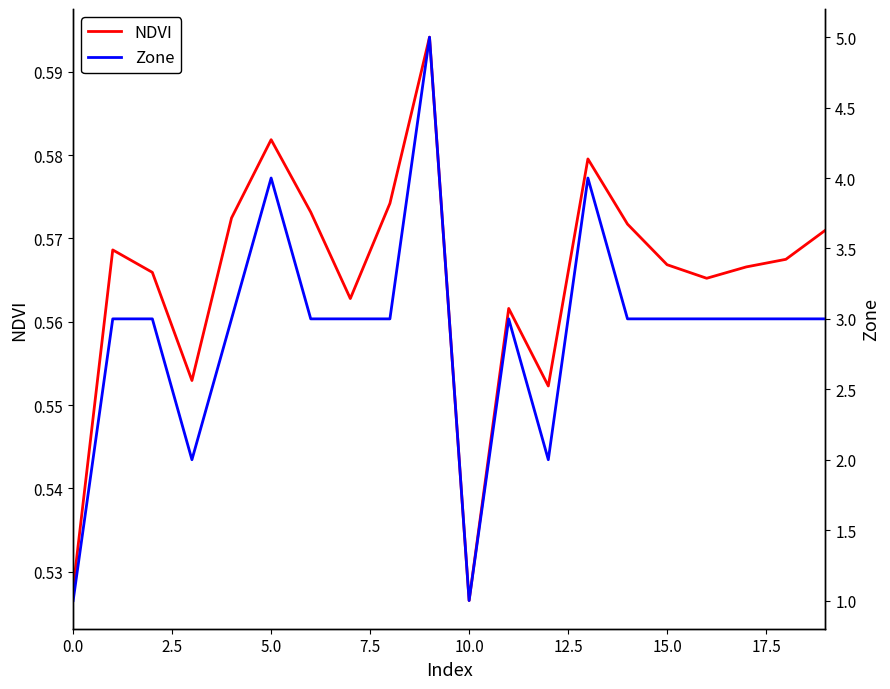

Is the value of Zone at 16 greater than the value of NDVI at 19?

Yes